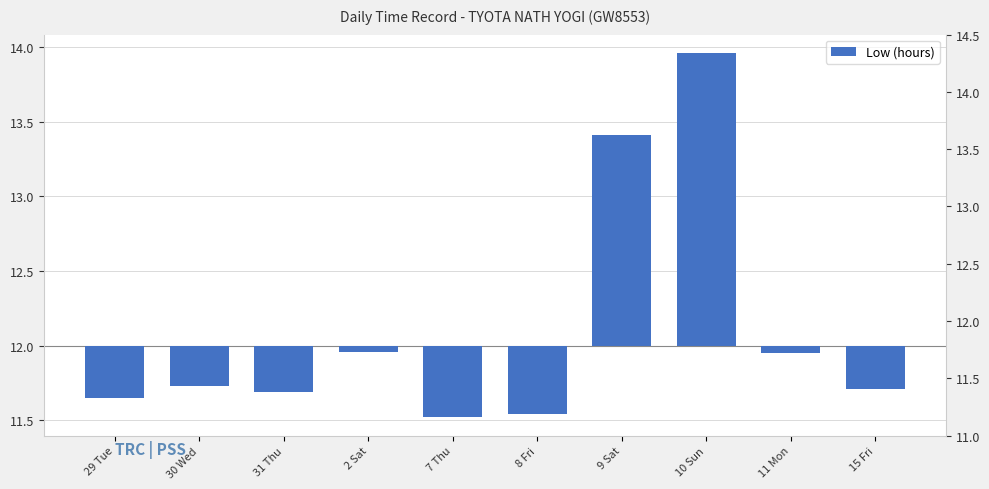

List the labels in order of value, largest first.

10 Sun, 9 Sat, 2 Sat, 11 Mon, 30 Wed, 15 Fri, 31 Thu, 29 Tue, 8 Fri, 7 Thu